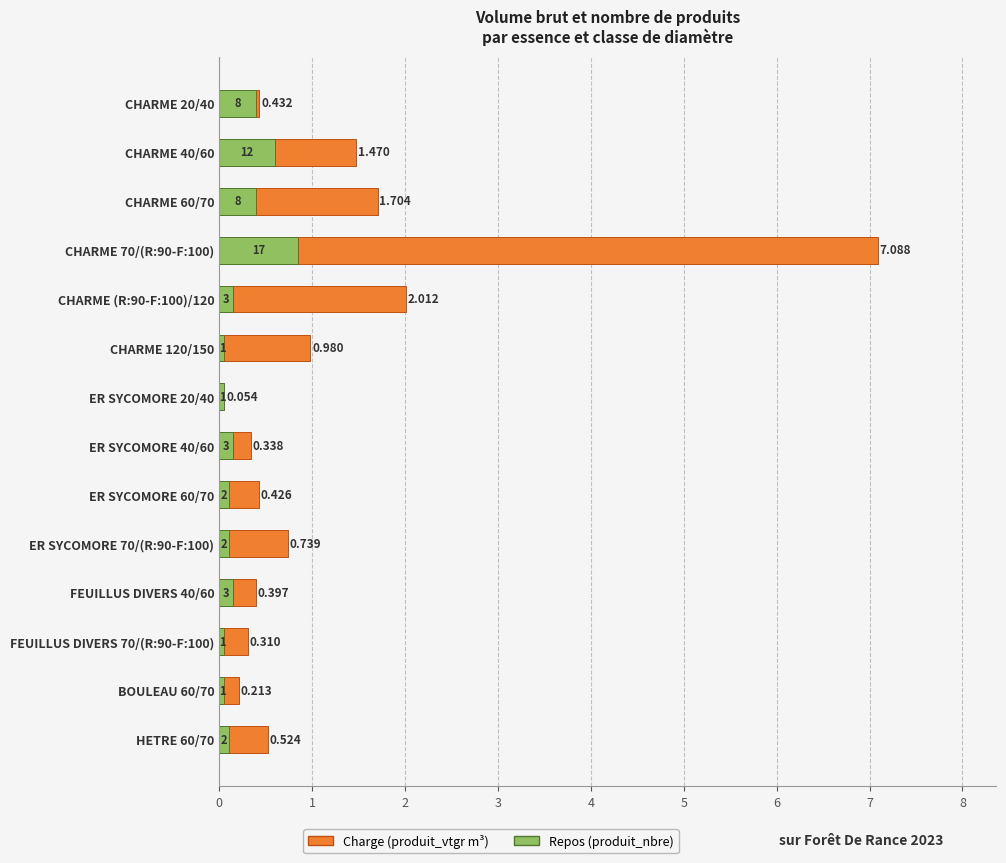

Are the bars horizontal?

Yes